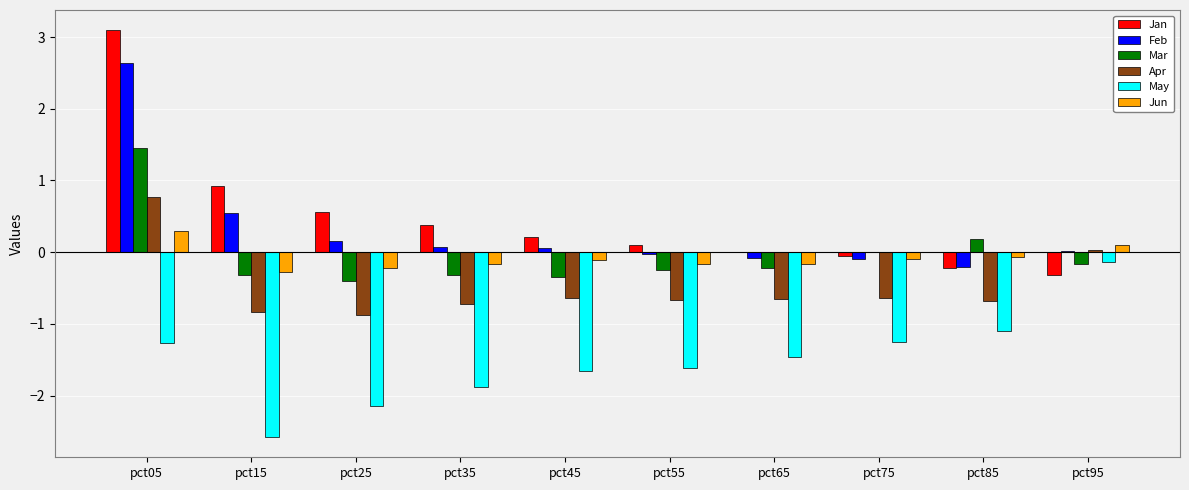

Which category has the highest value in the May series?

pct95